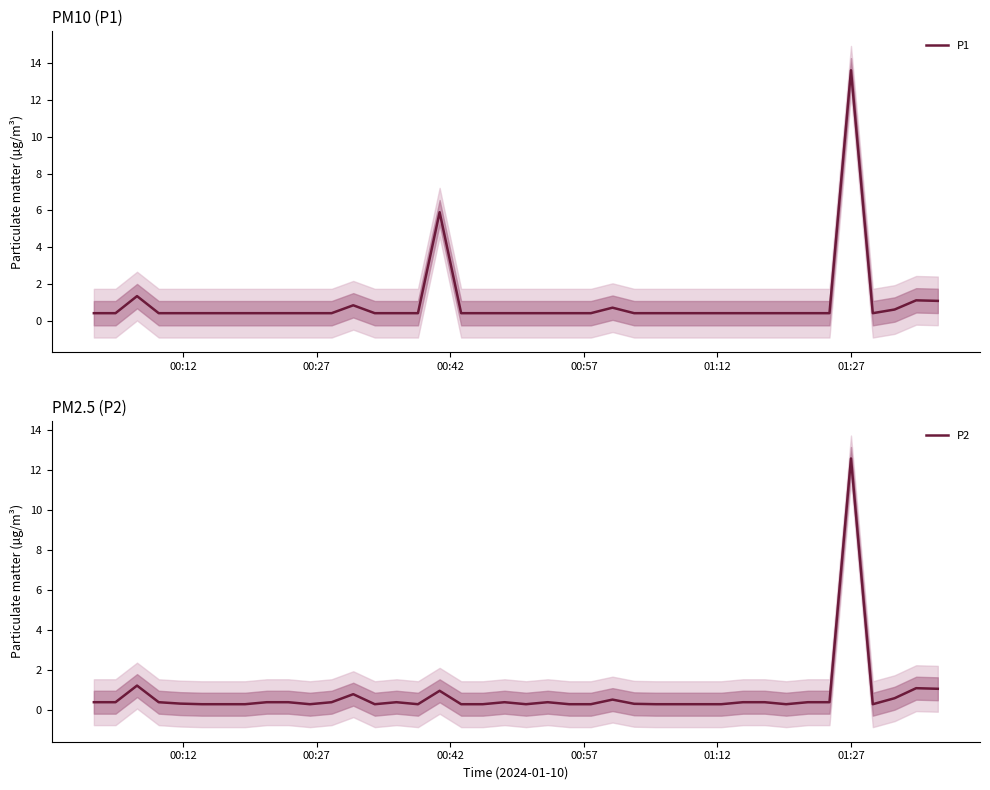

Which series has the widest spread of values?

P1